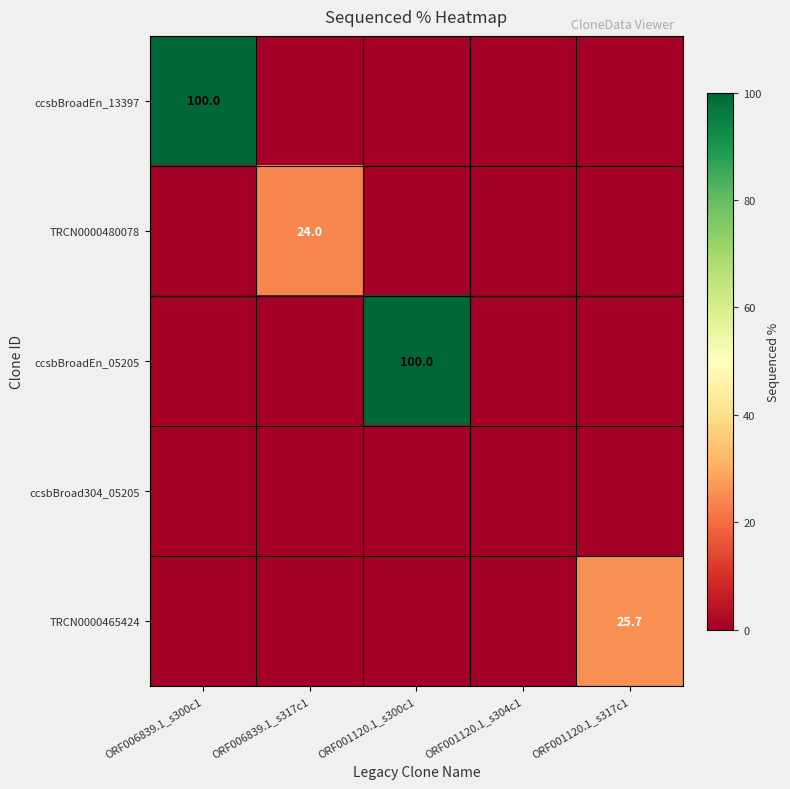

True or false: TRCN0000480078 has a value of 24.0 at ORF006839.1_s317c1.

True